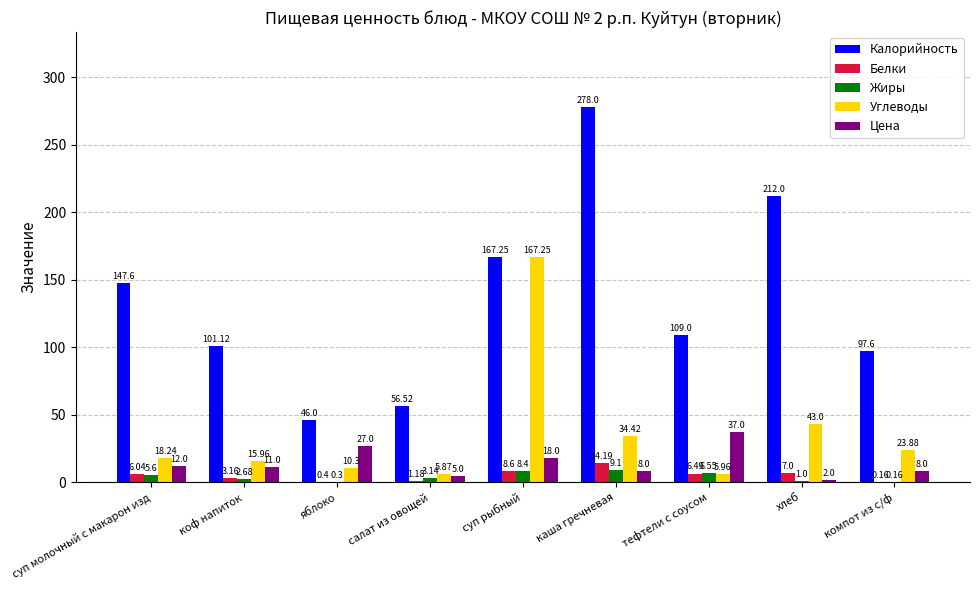

Are the bars grouped side by side (vs. stacked)?

Yes